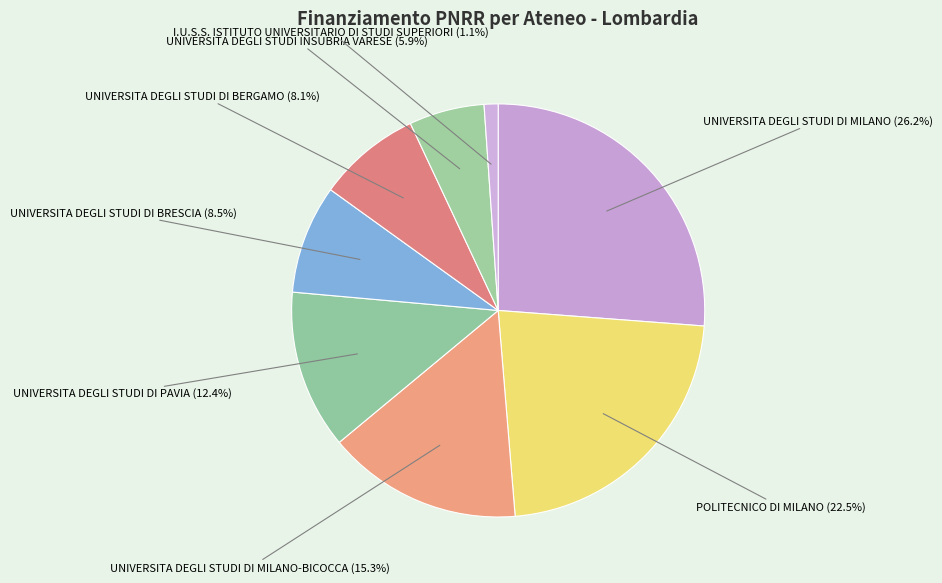

Which category has the biggest portion of the pie?

UNIVERSITA DEGLI STUDI DI MILANO